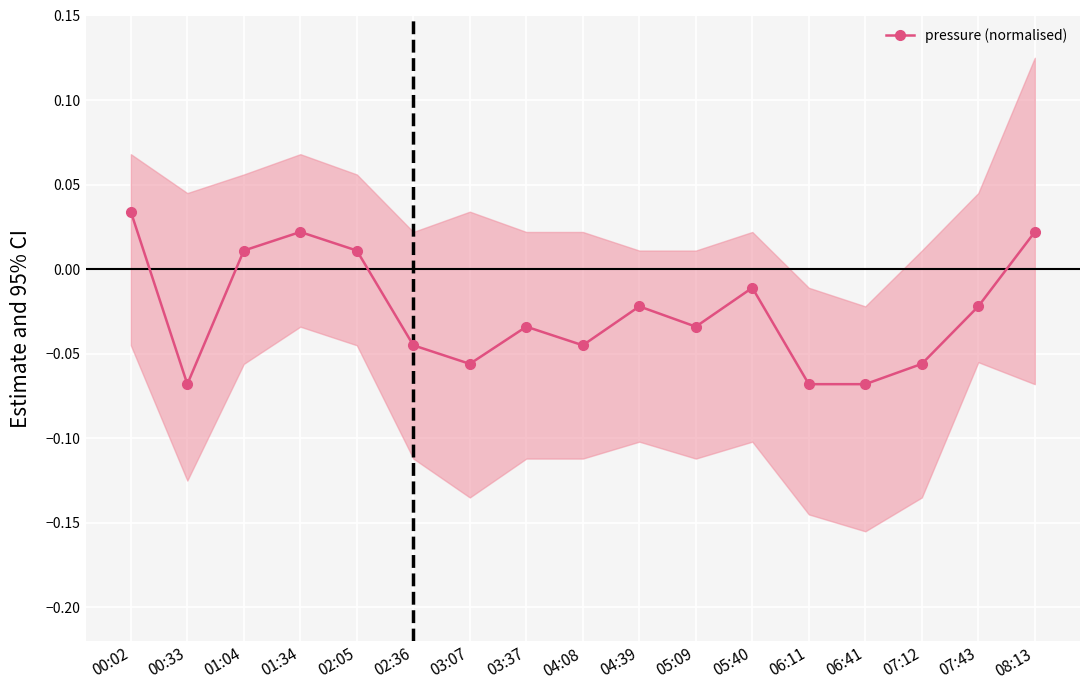

Rank the categories by value from lowest to highest.

00:33, 06:11, 06:41, 03:07, 07:12, 02:36, 04:08, 03:37, 05:09, 04:39, 07:43, 05:40, 01:04, 02:05, 01:34, 08:13, 00:02